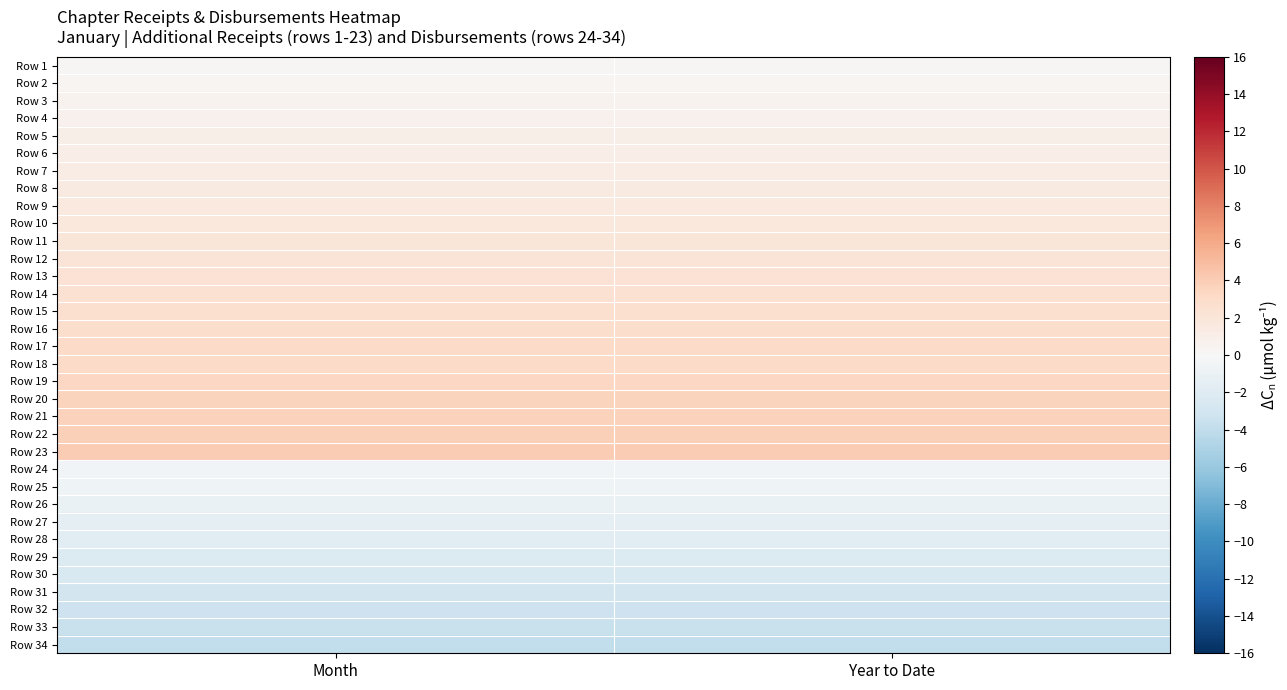

Which label corresponds to the largest value in the chart?

Month